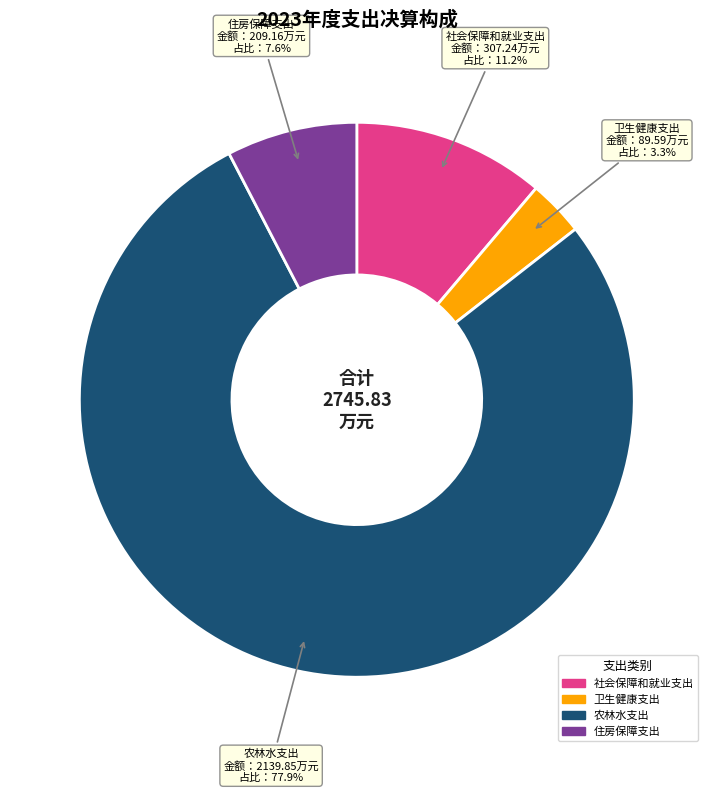

True or false: 社会保障和就业支出 accounts for 11% of the total.

True